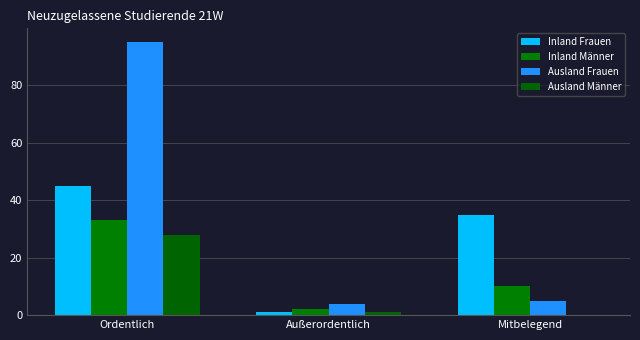

Reading left to right, what are all the values shown in this chart?

Inland Frauen: Ordentlich=45	Außerordentlich=1	Mitbelegend=35
Inland Männer: Ordentlich=33	Außerordentlich=2	Mitbelegend=10
Ausland Frauen: Ordentlich=95	Außerordentlich=4	Mitbelegend=5
Ausland Männer: Ordentlich=28	Außerordentlich=1	Mitbelegend=0